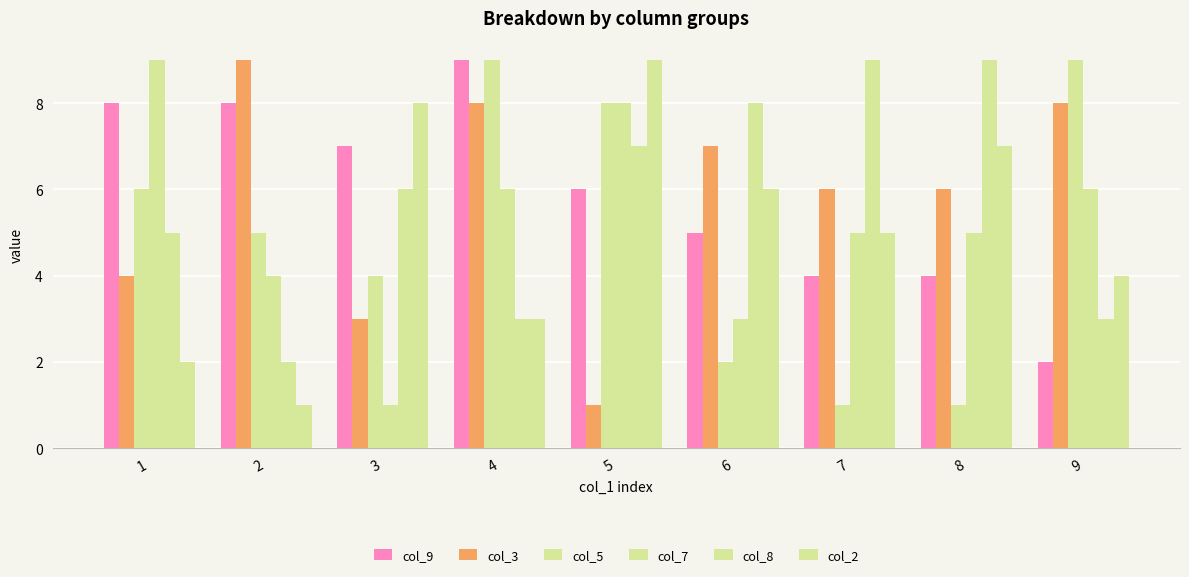

Reading left to right, extract all data points from this chart.

col_9: 1=8	2=8	3=7	4=9	5=6	6=5	7=4	8=4	9=2
col_3: 1=4	2=9	3=3	4=8	5=1	6=7	7=6	8=6	9=8
col_5: 1=6	2=5	3=4	4=9	5=8	6=2	7=1	8=1	9=9
col_7: 1=9	2=4	3=1	4=6	5=8	6=3	7=5	8=5	9=6
col_8: 1=5	2=2	3=6	4=3	5=7	6=8	7=9	8=9	9=3
col_2: 1=2	2=1	3=8	4=3	5=9	6=6	7=5	8=7	9=4